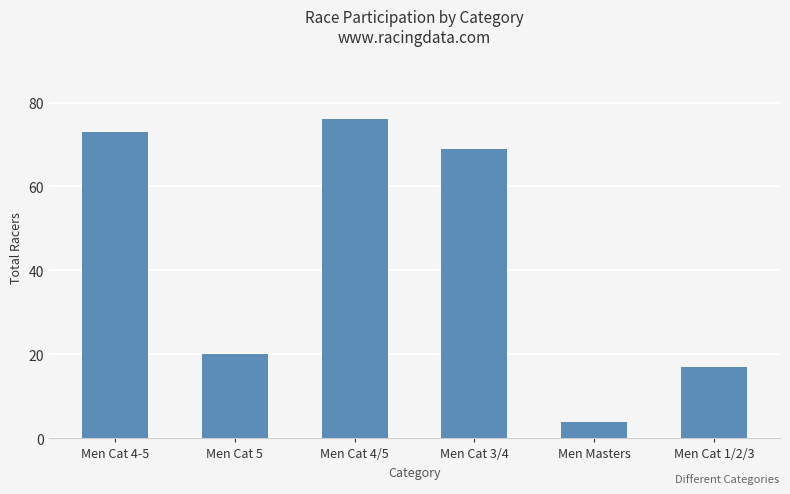

The value at Men Cat 1/2/3 is 17. True or false?

True